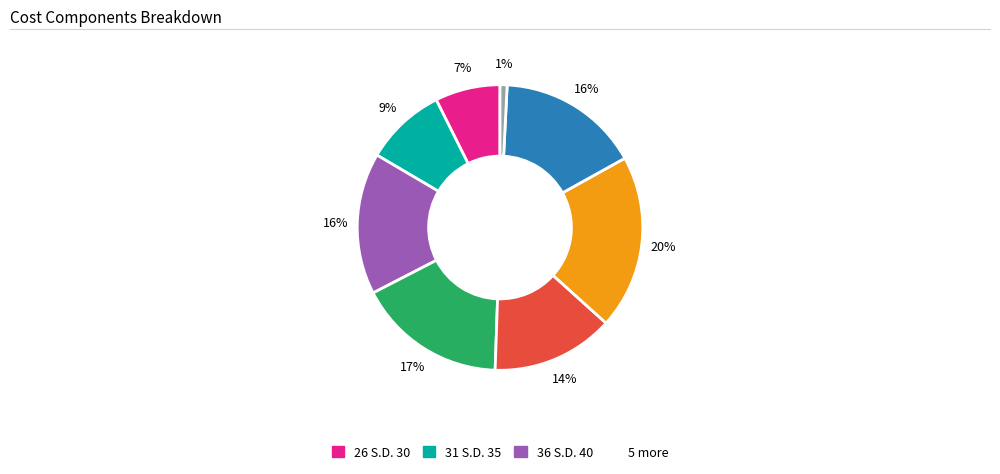

To the nearest percent, what is the average slice percentage?

12%